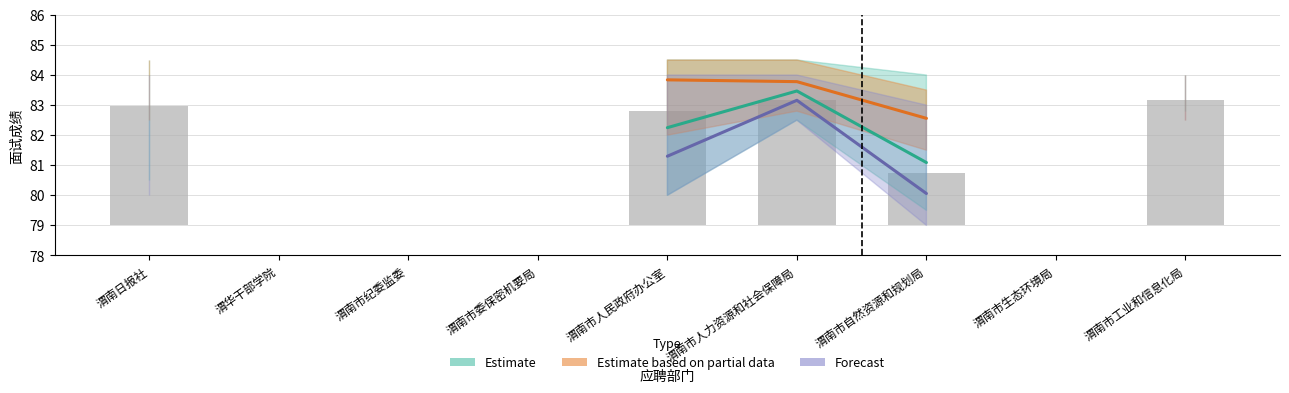

What is the label of the 2nd bar from the right?

渭南市生态环境局